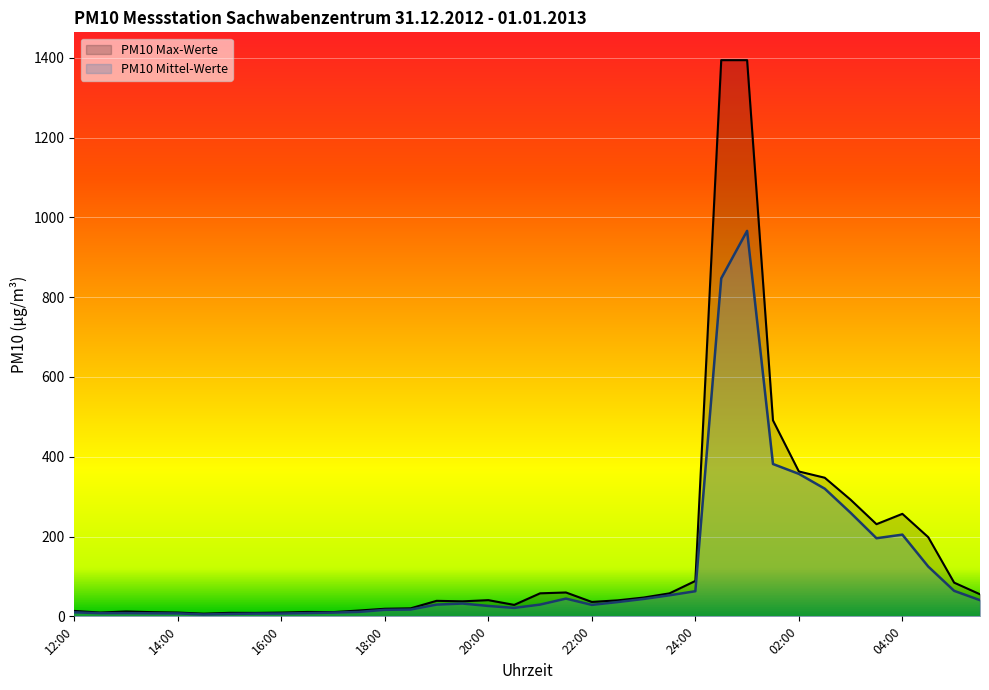

Reading left to right, transcribe all the data shown in this chart.

PM10 Mittel-Werte: 12:00=10.1	12:30=7.9	13:00=8.2	13:30=7.6	14:00=7.4	14:30=4.7	15:00=6.1	15:30=6.9	16:00=7.1	16:30=8.2	17:00=9.4	17:30=11.1	18:00=16.3	18:30=17.1	19:00=29.4	19:30=32.1	20:00=26.0	20:30=21.1	21:00=29.4	21:30=44.5	22:00=28.7	22:30=35.8	23:00=43.6	23:30=52.8	24:00=62.9	00:30=847.0	01:00=966.1	01:30=381.8	02:00=357.1	02:30=320.0	03:00=259.5	03:30=195.8	04:00=204.8	04:30=124.8	05:00=63.9	05:30=40.5
PM10 Max-Werte: 12:00=13.5	12:30=9.5	13:00=12.2	13:30=10.5	14:00=9.5	14:30=6.7	15:00=8.8	15:30=8.6	16:00=9.4	16:30=11.0	17:00=10.6	17:30=14.6	18:00=19.0	18:30=20.1	19:00=38.9	19:30=37.6	20:00=40.6	20:30=28.7	21:00=57.7	21:30=59.8	22:00=36.1	22:30=40.1	23:00=47.1	23:30=57.6	24:00=88.7	00:30=1394.0	01:00=1394.0	01:30=491.2	02:00=363.1	02:30=347.4	03:00=292.3	03:30=231.0	04:00=256.9	04:30=198.4	05:00=84.5	05:30=55.3